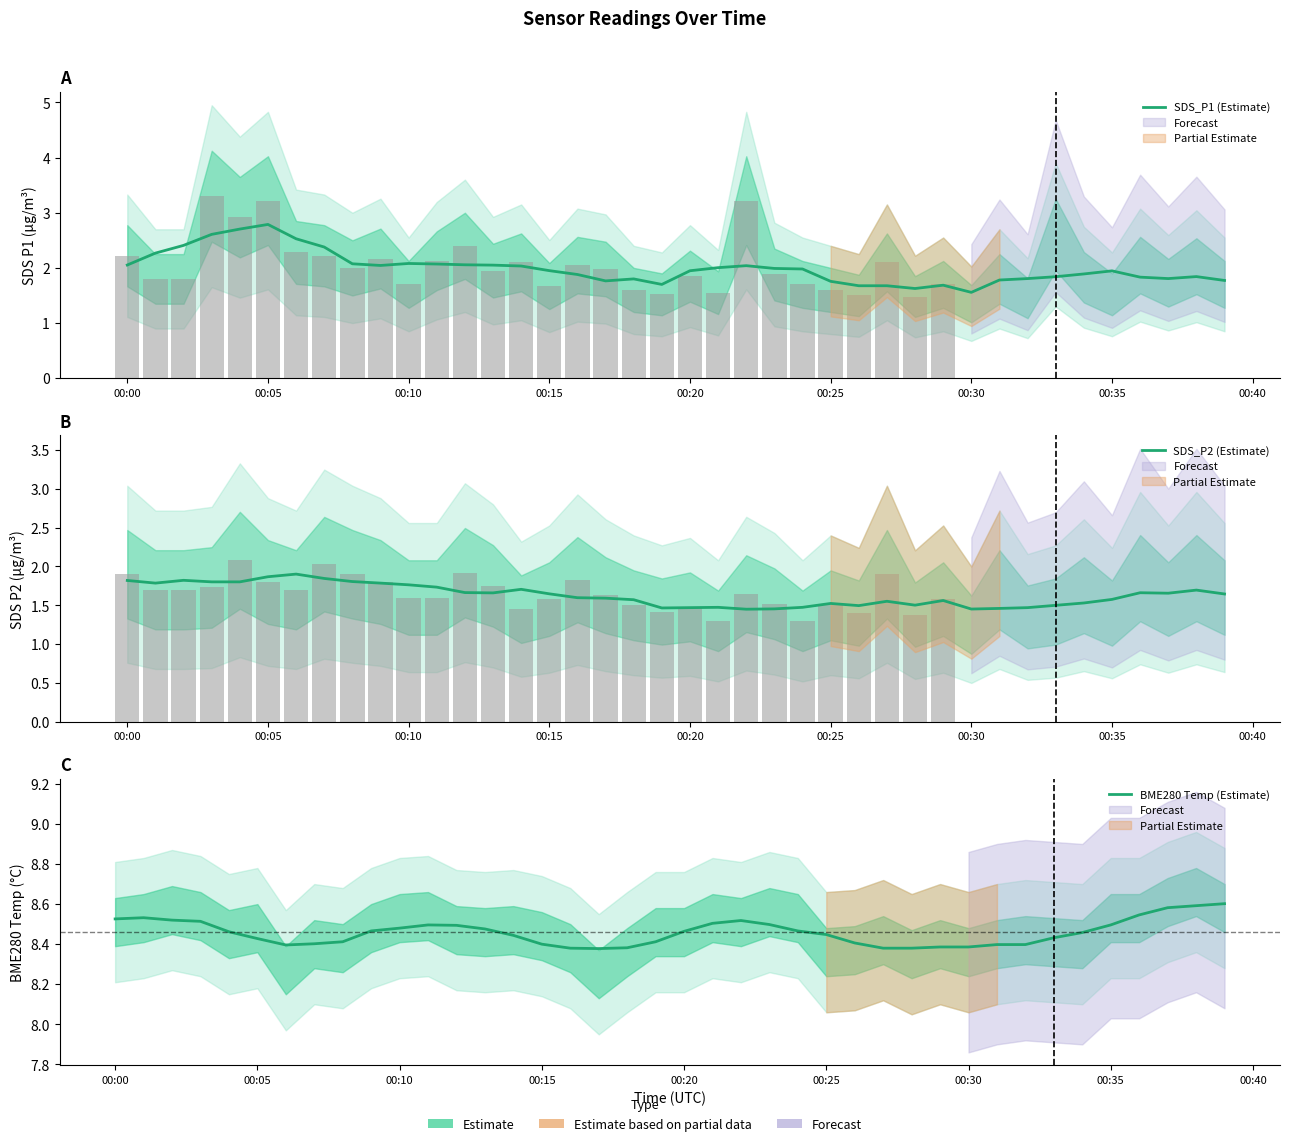

What position from the left is 00:40?

9